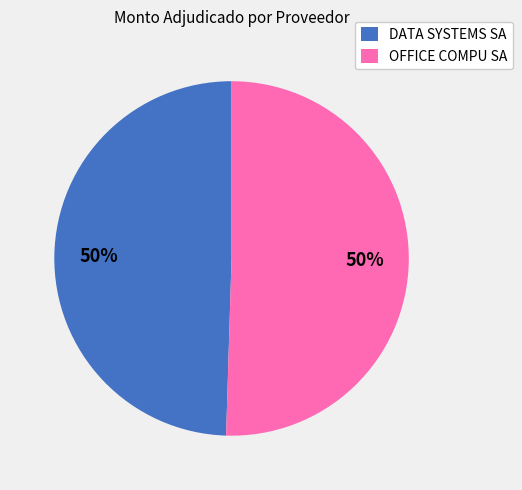

Combined, do OFFICE COMPU SA and DATA SYSTEMS SA account for over 50%?

Yes